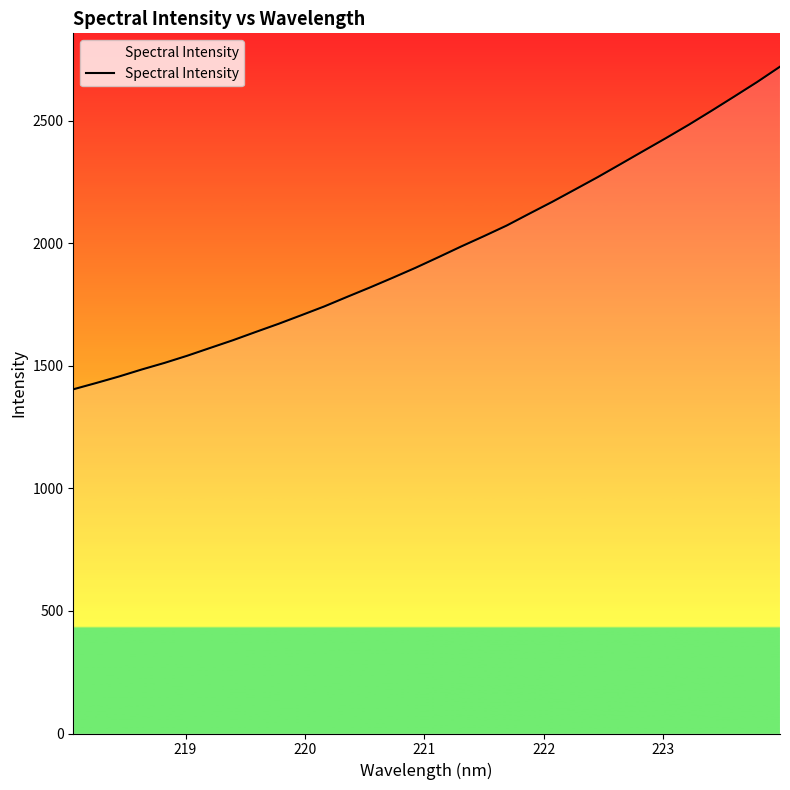

What is the difference between the maximum and minimum values?

1316.7